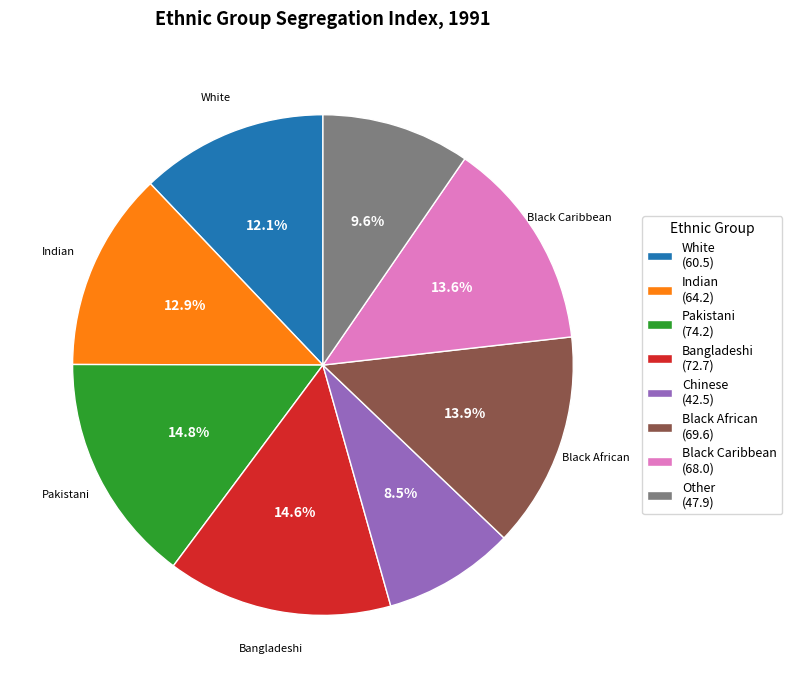

Between Other and Bangladeshi, which is larger?

Bangladeshi